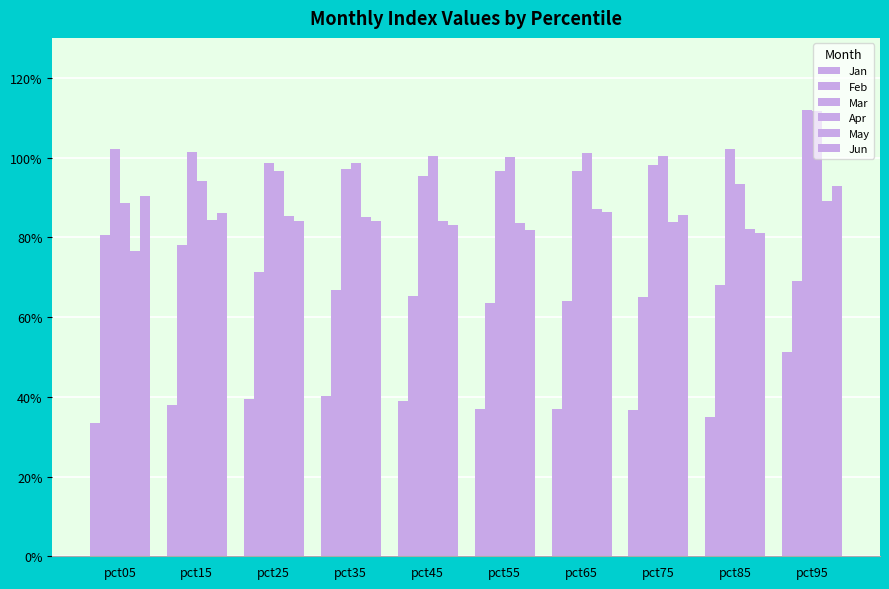

Does the chart contain any negative values?

No